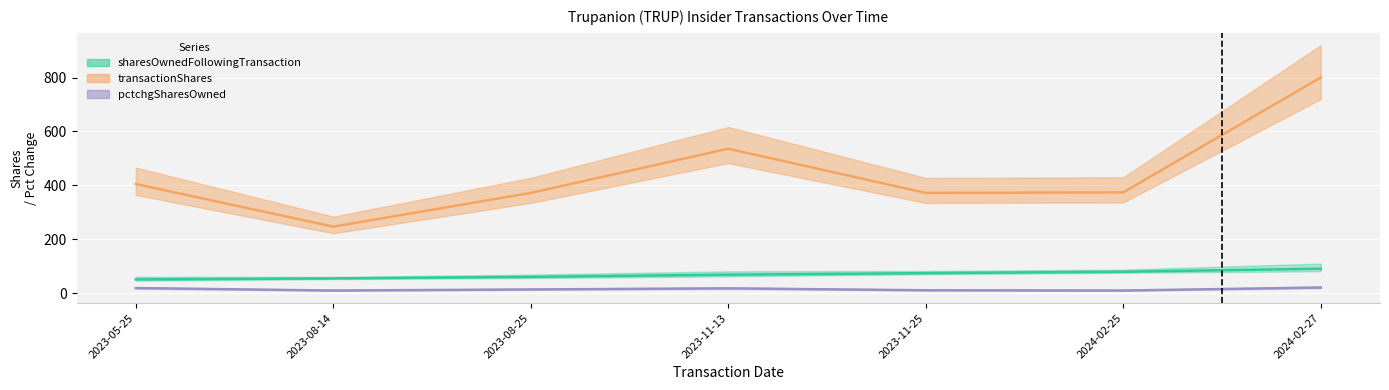

True or false: transactionShares and sharesOwnedFollowingTransaction cross at least once.

False